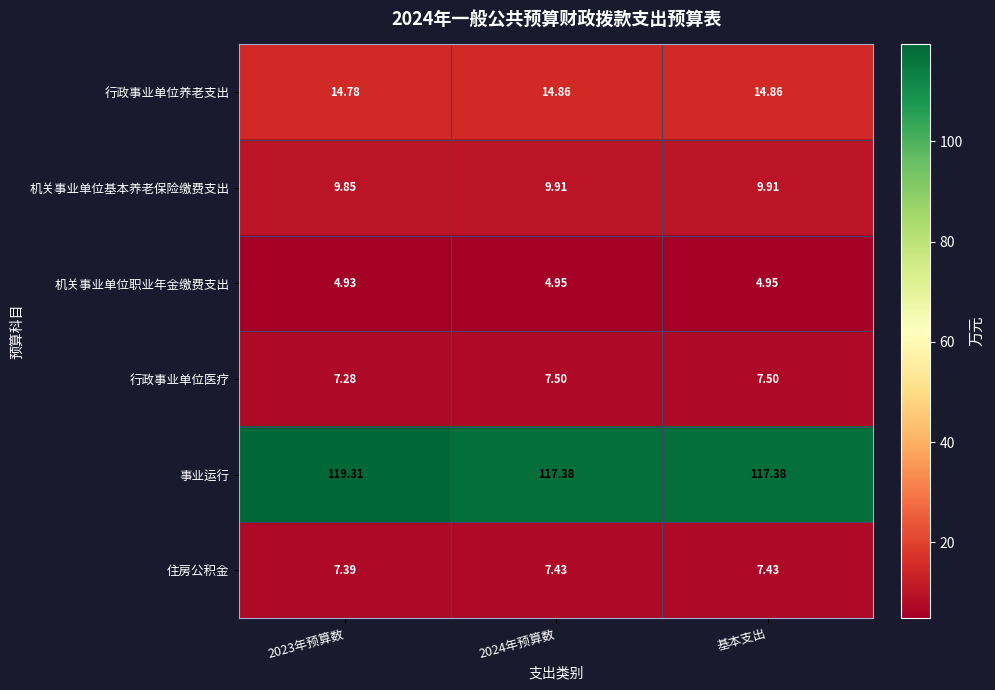

At 2024年预算数, list the series in order from largest to smallest.

事业运行, 行政事业单位养老支出, 机关事业单位基本养老保险缴费支出, 行政事业单位医疗, 住房公积金, 机关事业单位职业年金缴费支出